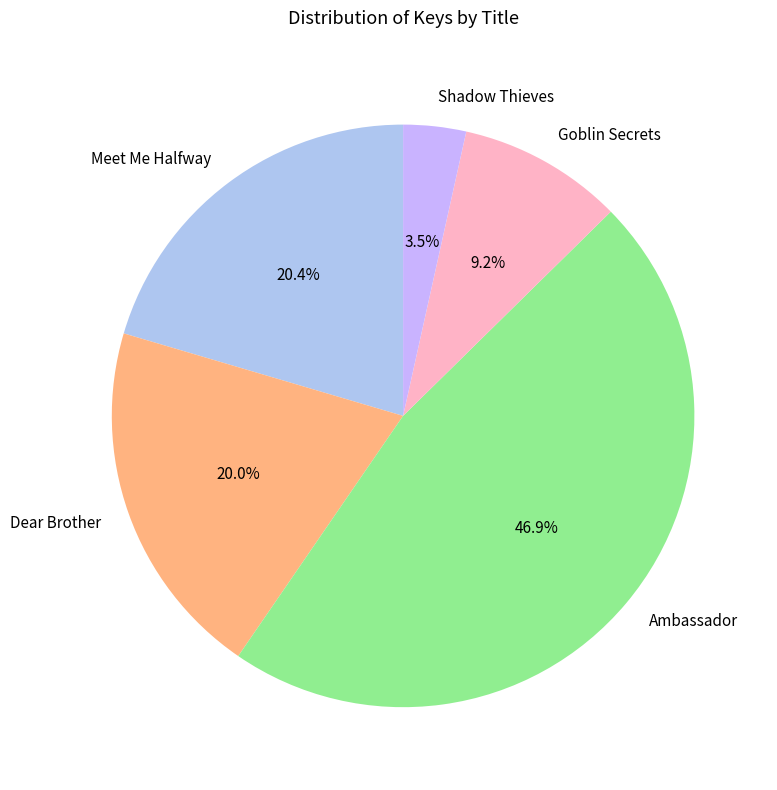

How many slices are in this pie chart?

5